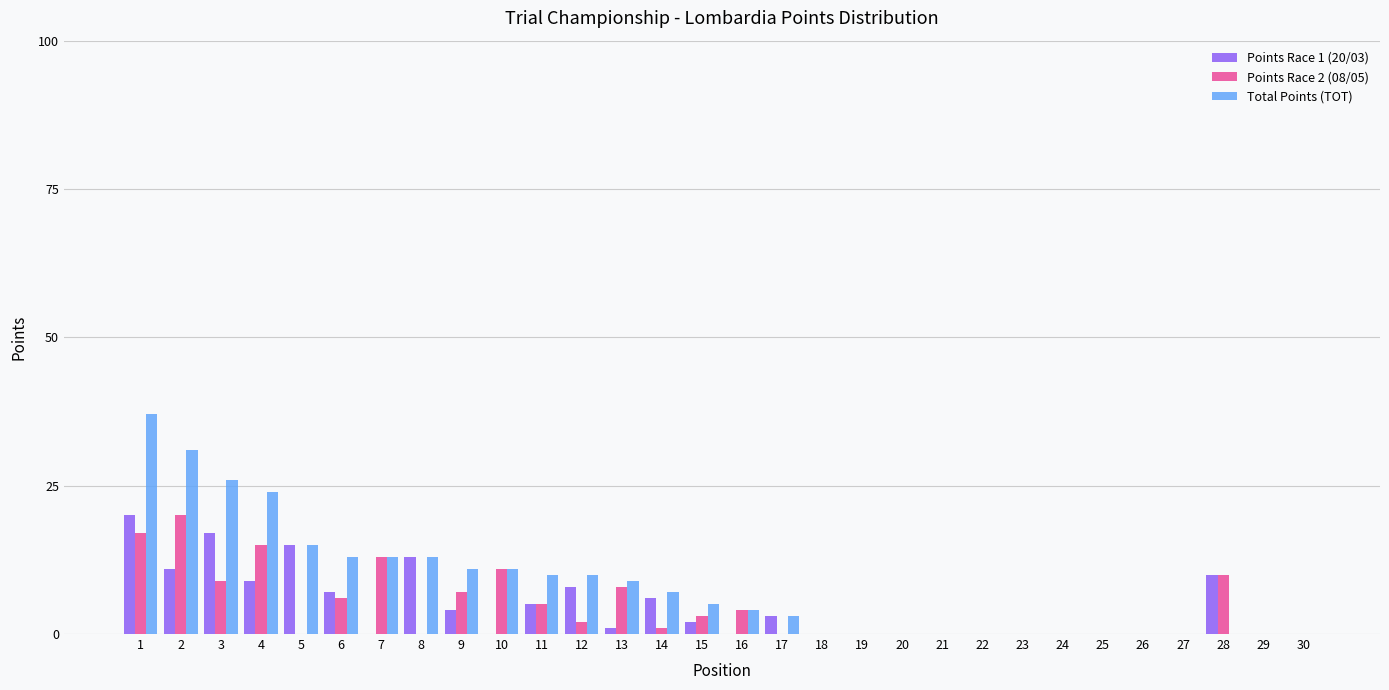

Is it true that Points Race 1 (20/03) equals 14 at 12?

False